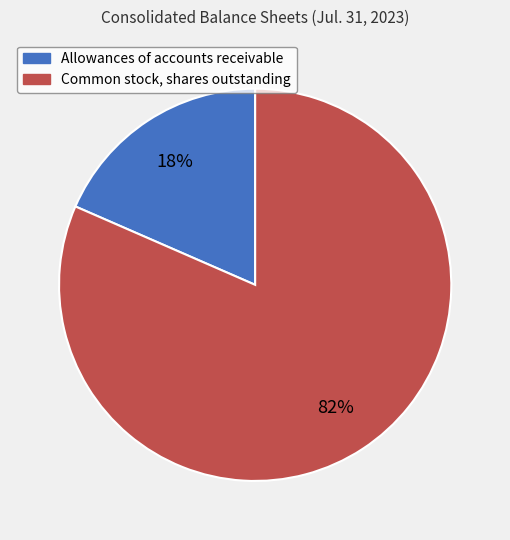

Does any single category account for the majority?

Yes